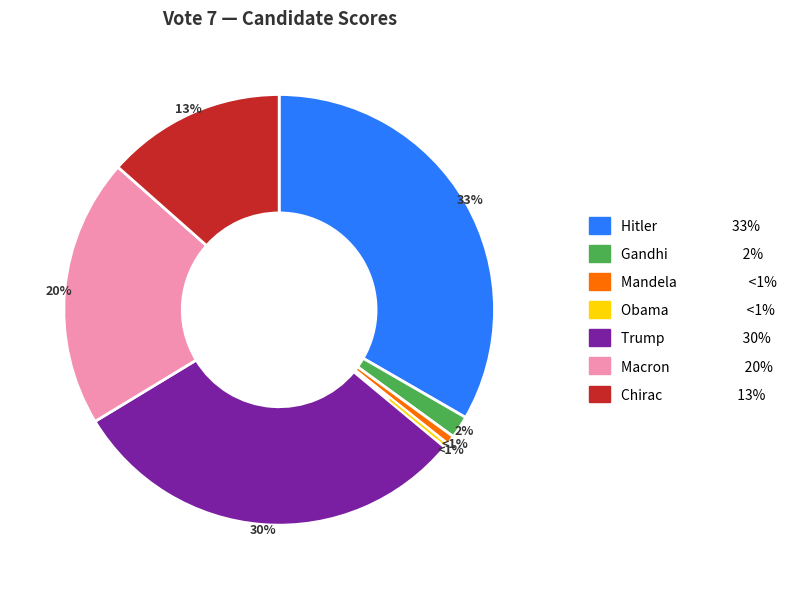

To the nearest percent, what percentage of the pie is Gandhi?

2%